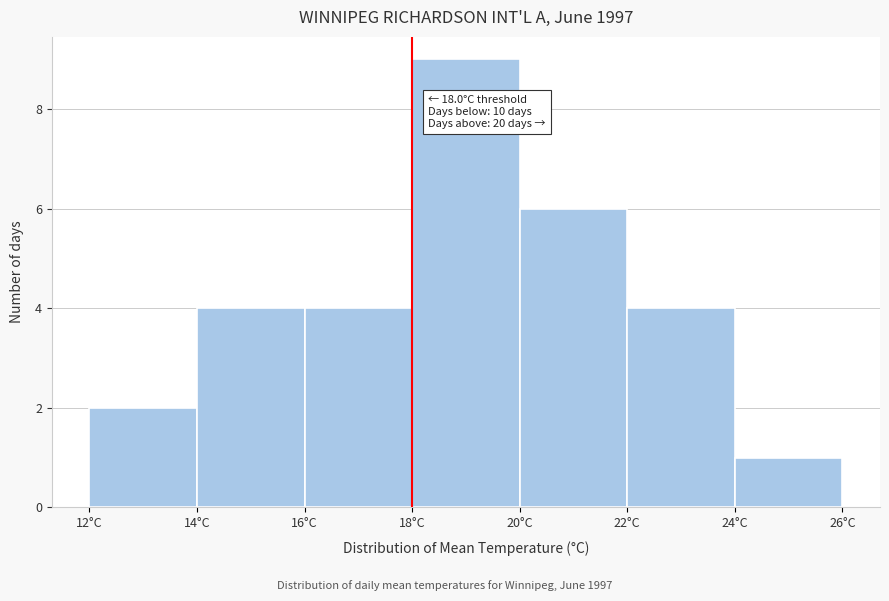

Over which range of the x-axis is the bar tallest?

18 to 20